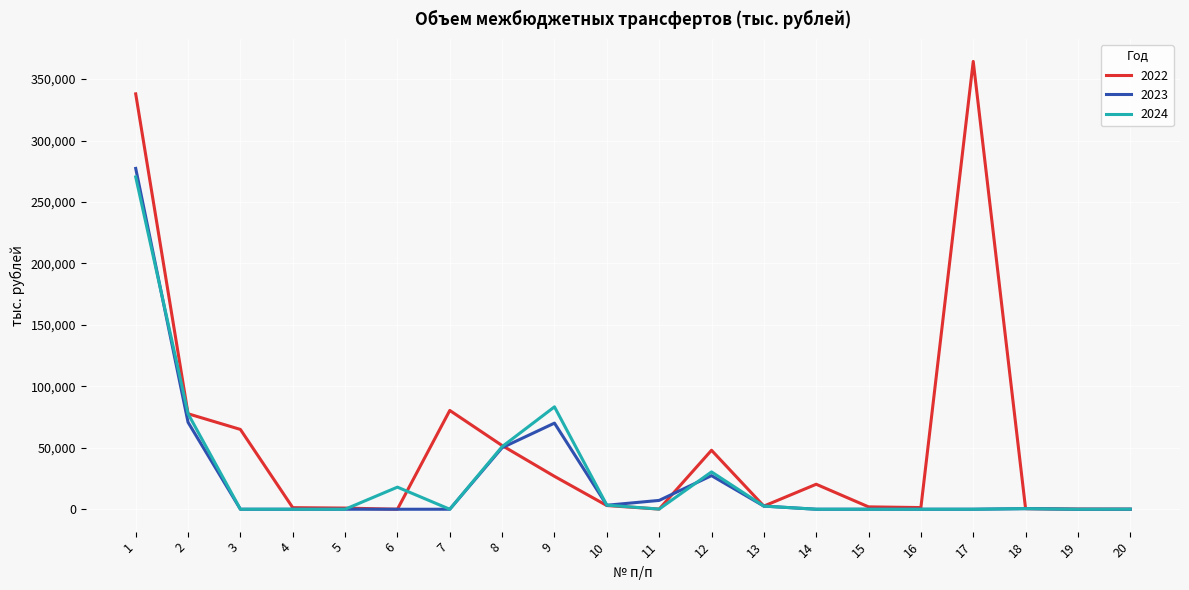

Which series has the widest spread of values?

2022